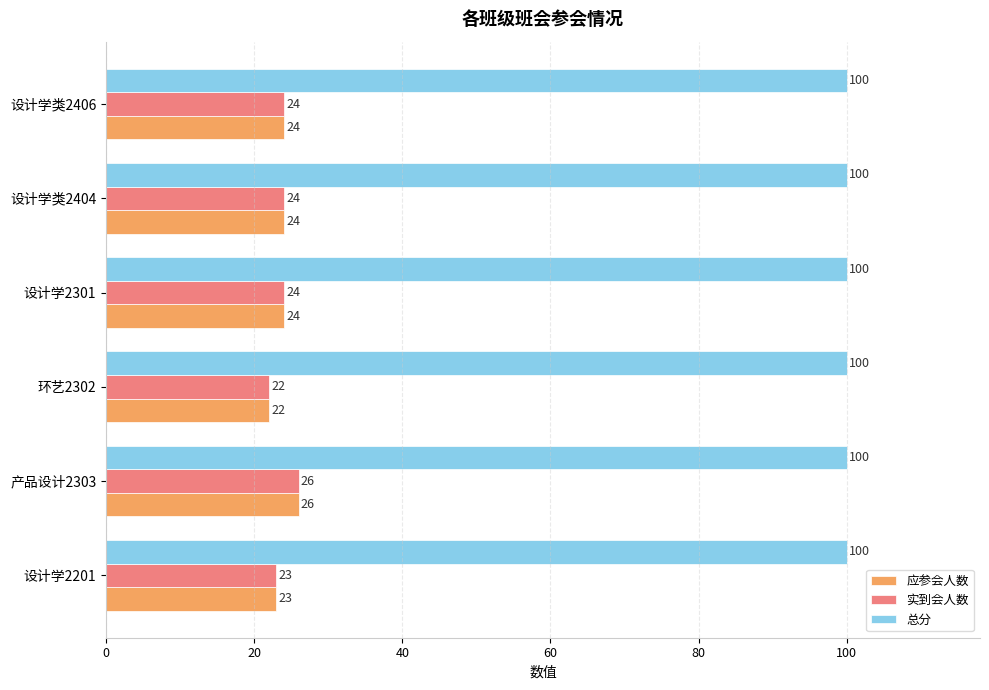

Which category has the lowest value across all series?

环艺2302